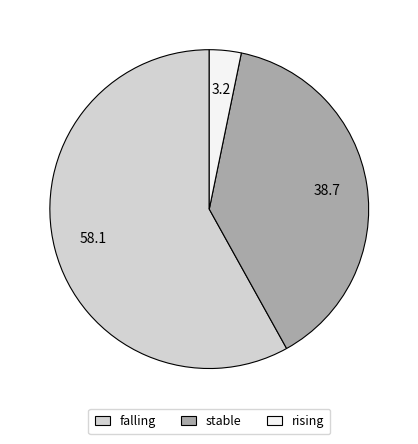

Which slice is the largest?

falling